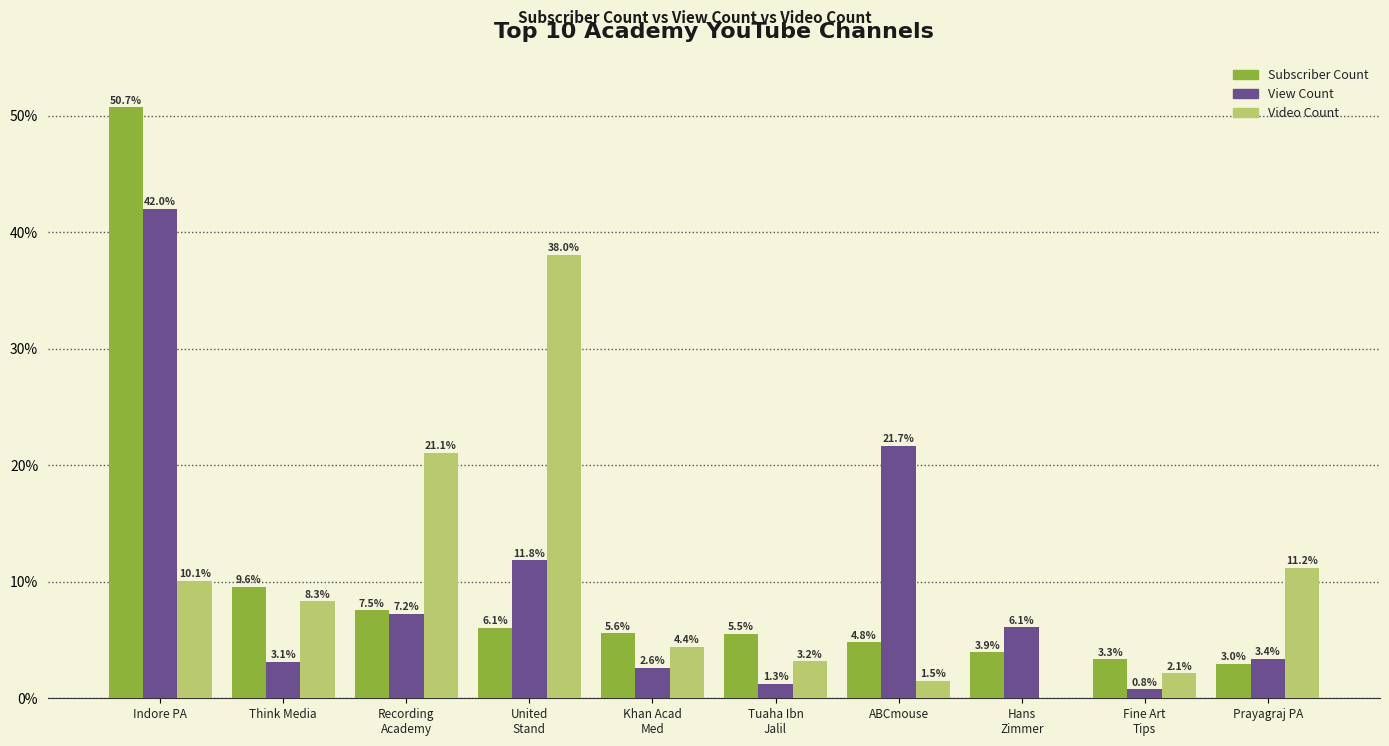

What is the sum of all View Count values?

100.0